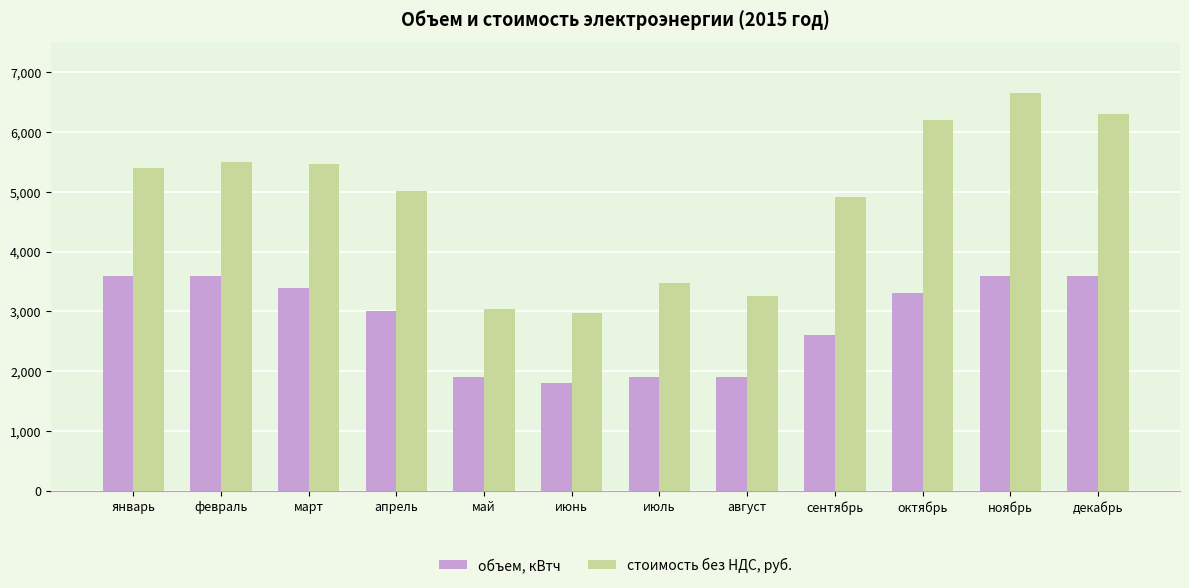

Reading right to left, transcribe all the data shown in this chart.

объем, кВтч: 3600.0	3600.0	3300.0	2600.0	1900.0	1900.0	1800.0	1900.0	3000.0	3400.0	3600.0	3600.0
стоимость без НДС, руб.: 6297.5	6649.2	6199.8	4917.0	3262.7	3468.8	2980.6	3034.6	5009.7	5465.3	5496.1	5393.9